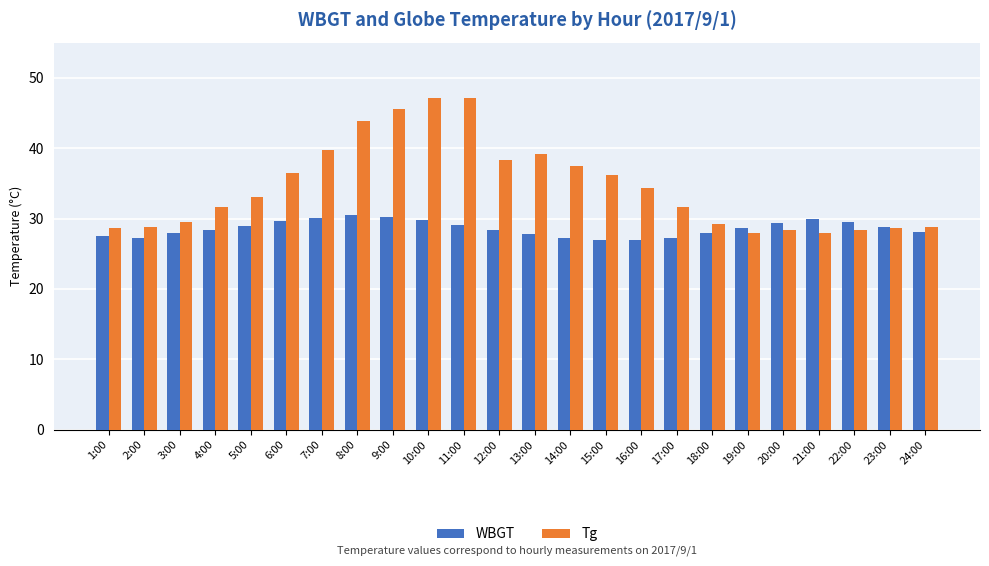

The WBGT series shows 16.0 at 3:00. True or false?

False